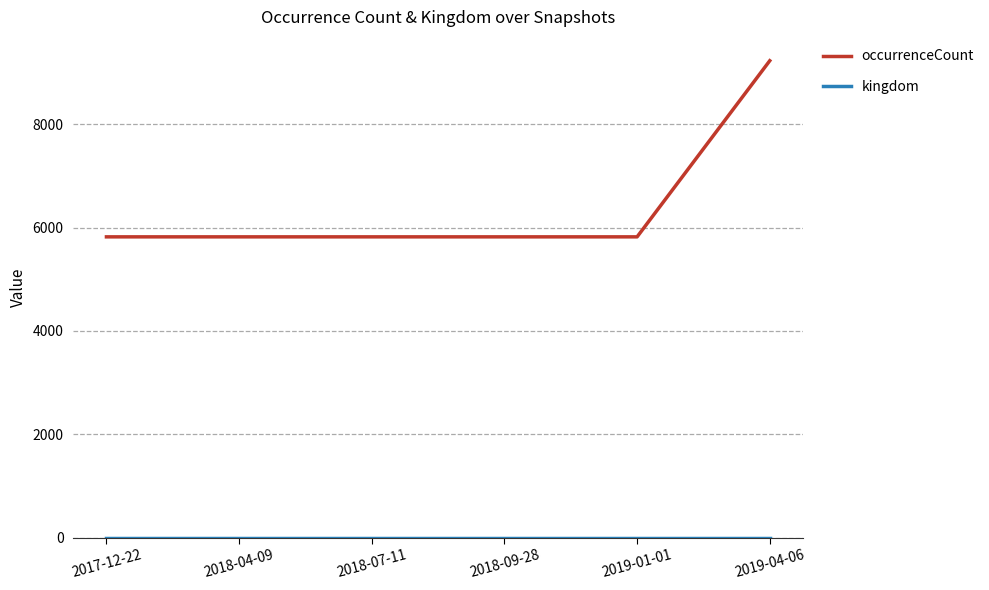

What is the highest value of the occurrenceCount series?

9232